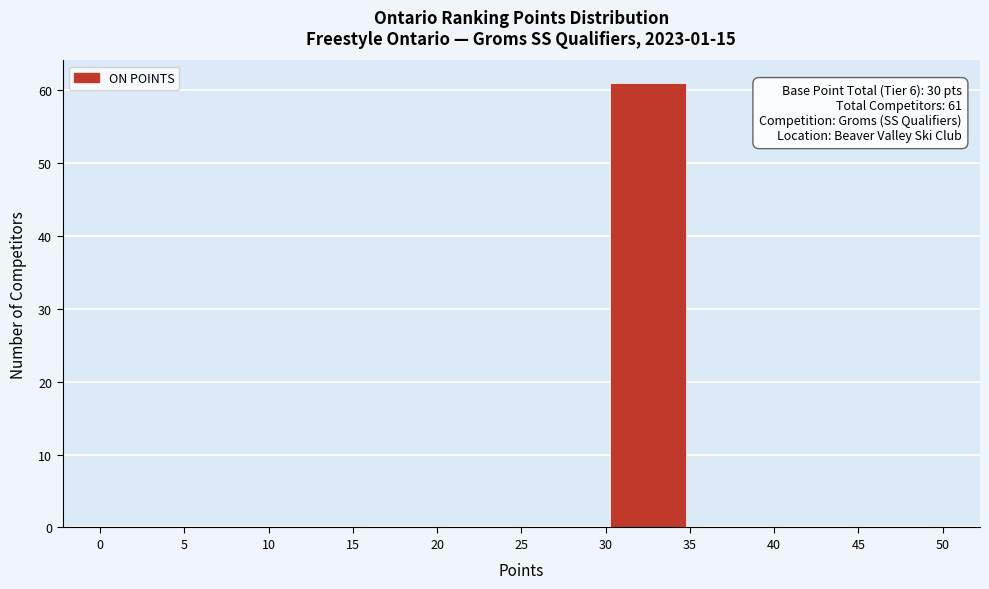

Which range on the x-axis has the tallest bar?

30 to 35